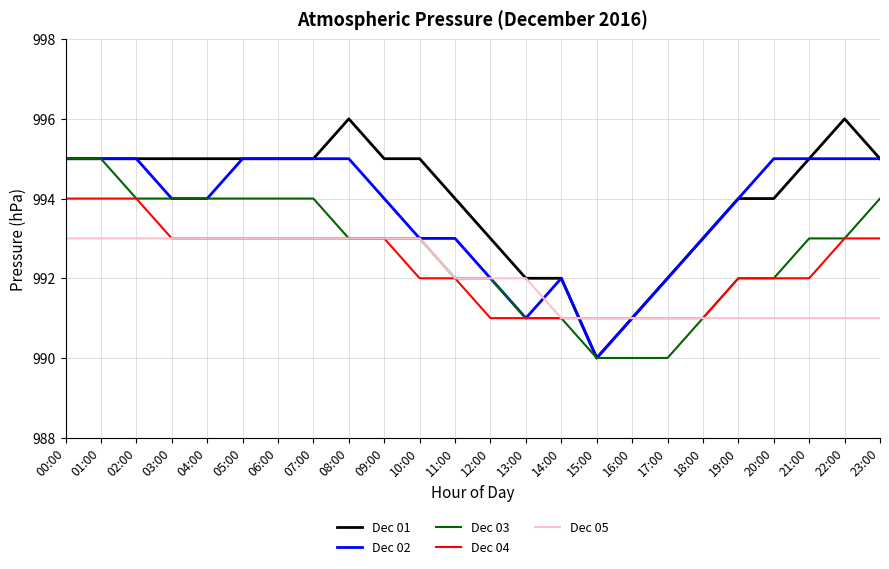

How many distinct data groups are displayed?

5